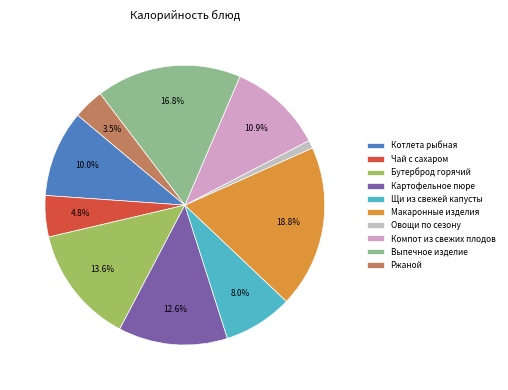

How many slices are in this pie chart?

10